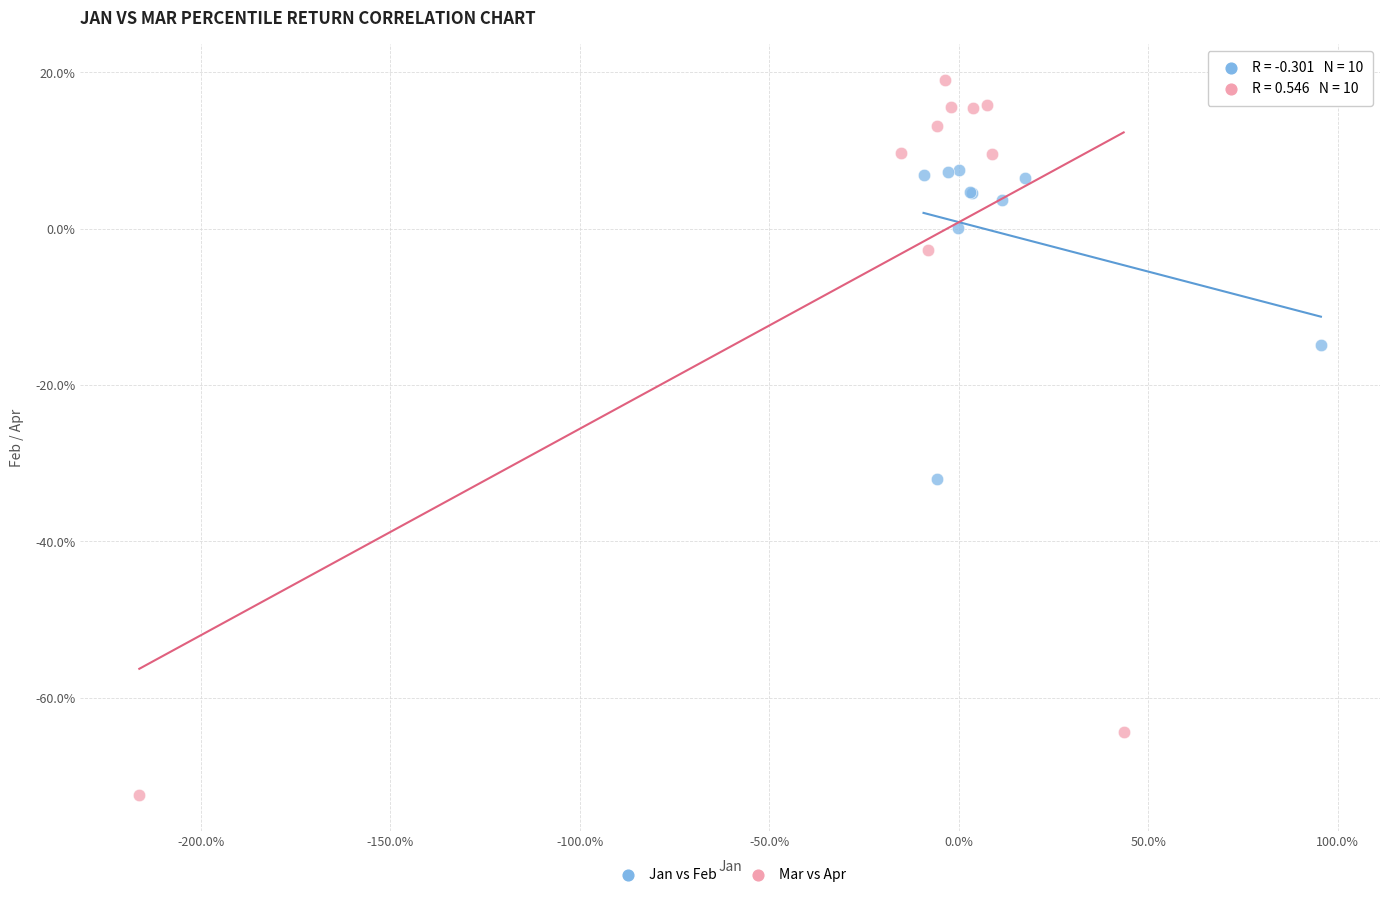

What are all the series names shown in the legend?

Jan vs Feb, Mar vs Apr